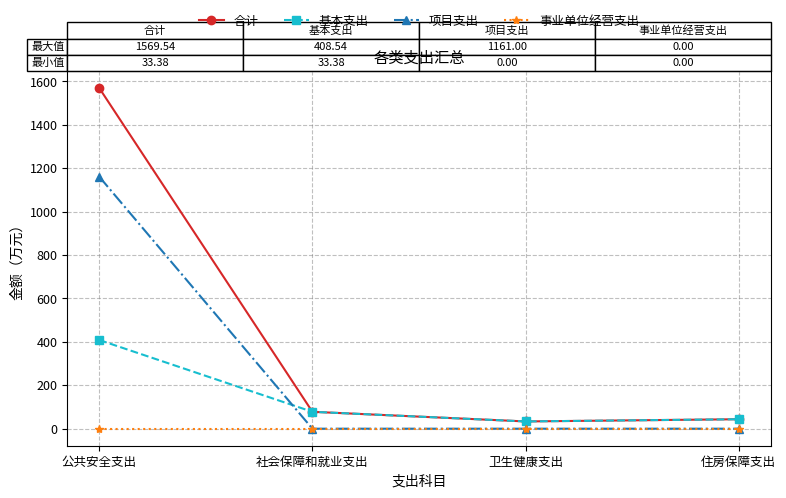

Reading right to left, transcribe all the data shown in this chart.

合计: 43.6	33.4	77.8	1569.5
基本支出: 43.6	33.4	77.8	408.5
项目支出: 0.0	0.0	0.0	1161.0
事业单位经营支出: 0.0	0.0	0.0	0.0